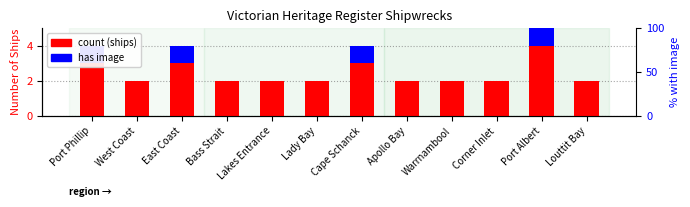

Reading right to left, list all the values displayed in this chart.

count (ships): Louttit Bay=2	Port Albert=4	Corner Inlet=2	Warrnambool=2	Apollo Bay=2	Cape Schanck=3	Lady Bay=2	Lakes Entrance=2	Bass Strait=2	East Coast=3	West Coast=2	Port Phillip=3
has image: Louttit Bay=0	Port Albert=1	Corner Inlet=0	Warrnambool=0	Apollo Bay=0	Cape Schanck=1	Lady Bay=0	Lakes Entrance=0	Bass Strait=0	East Coast=1	West Coast=0	Port Phillip=1